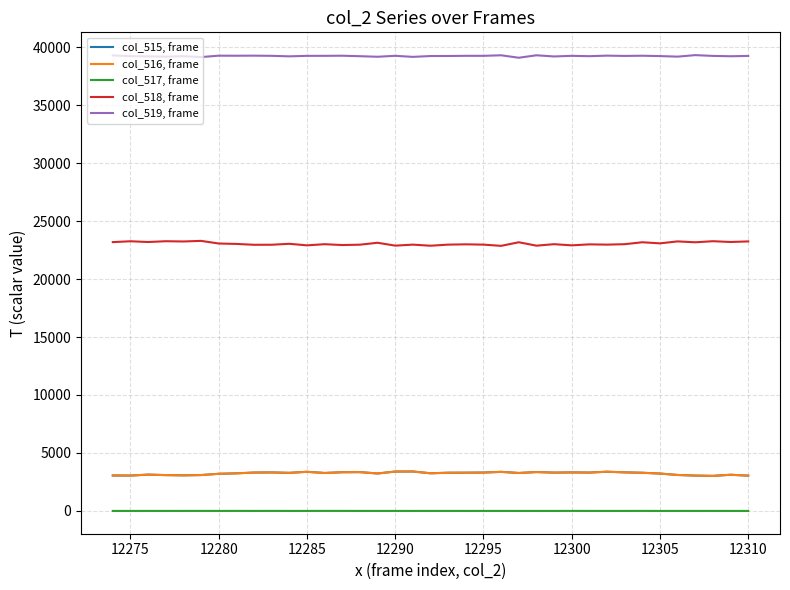

Count the col_517, frame values in the range 0 to 1.

30